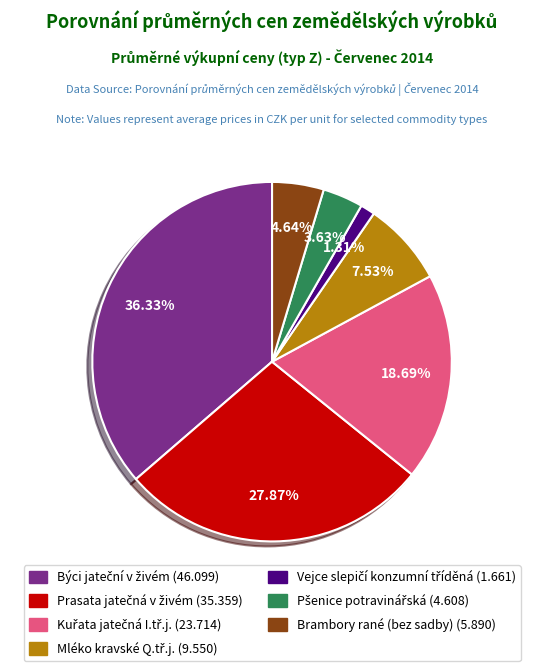

Is there a majority slice in this chart?

No